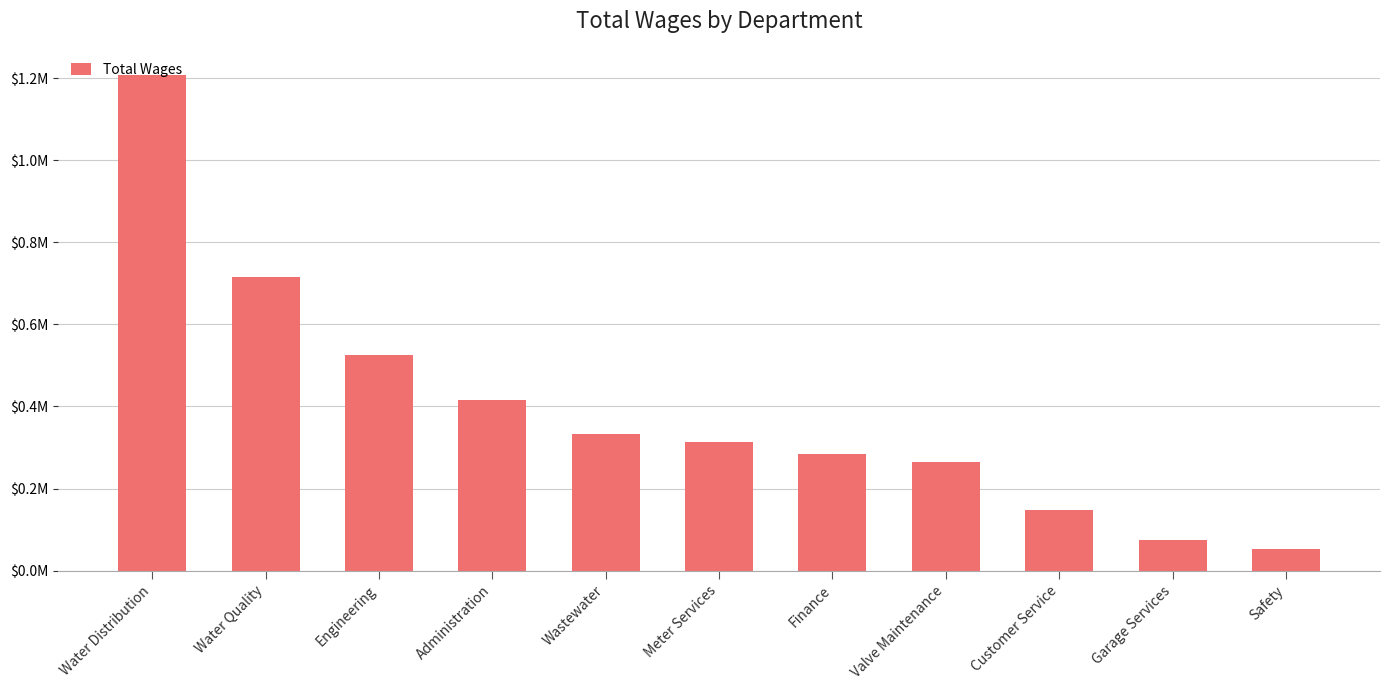

Does the chart contain any negative values?

No